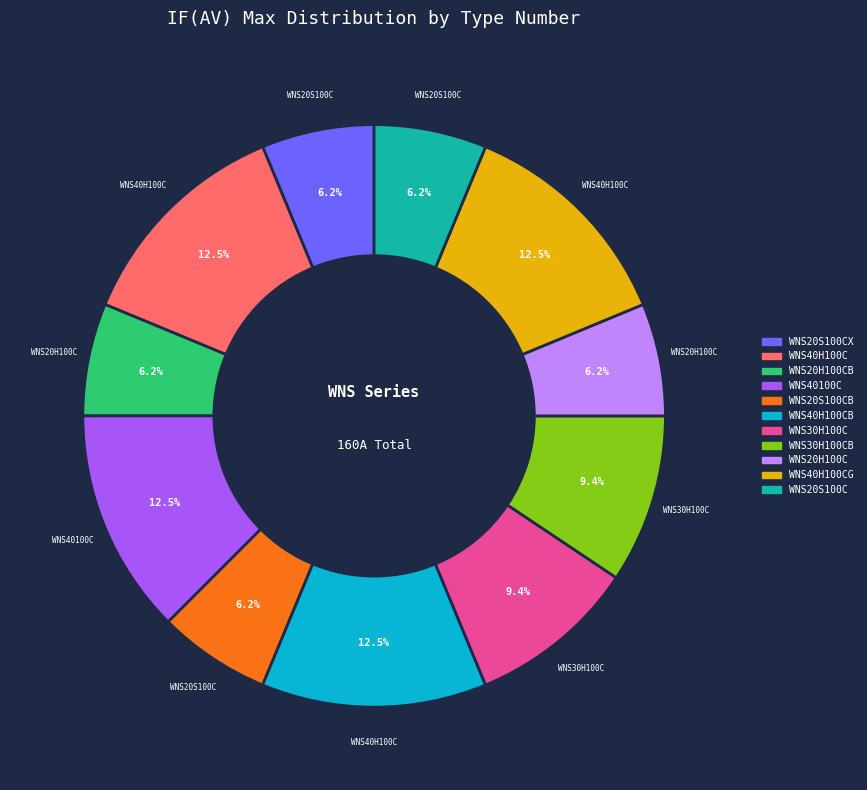

Does any single category account for the majority?

No